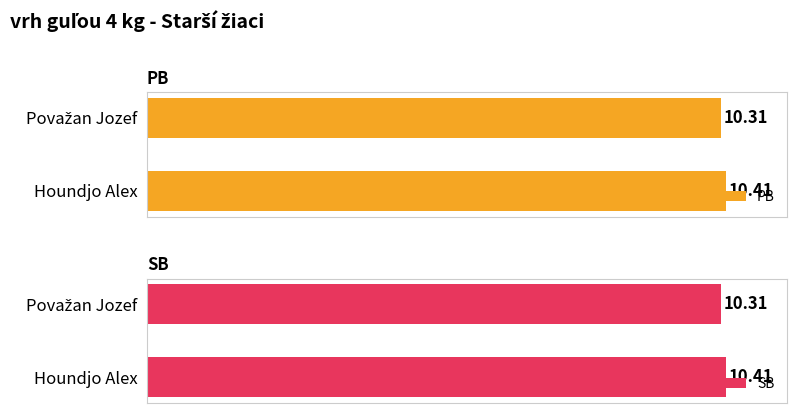

List the labels in order of PB value, smallest first.

Považan Jozef, Houndjo Alex